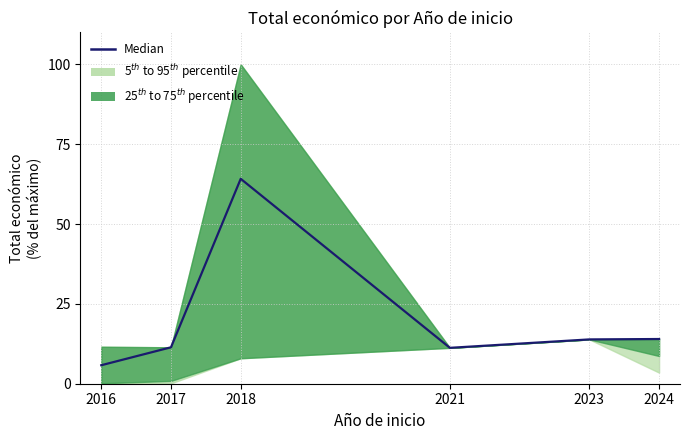

Is it true that the value at 2021 is 15.5?

False